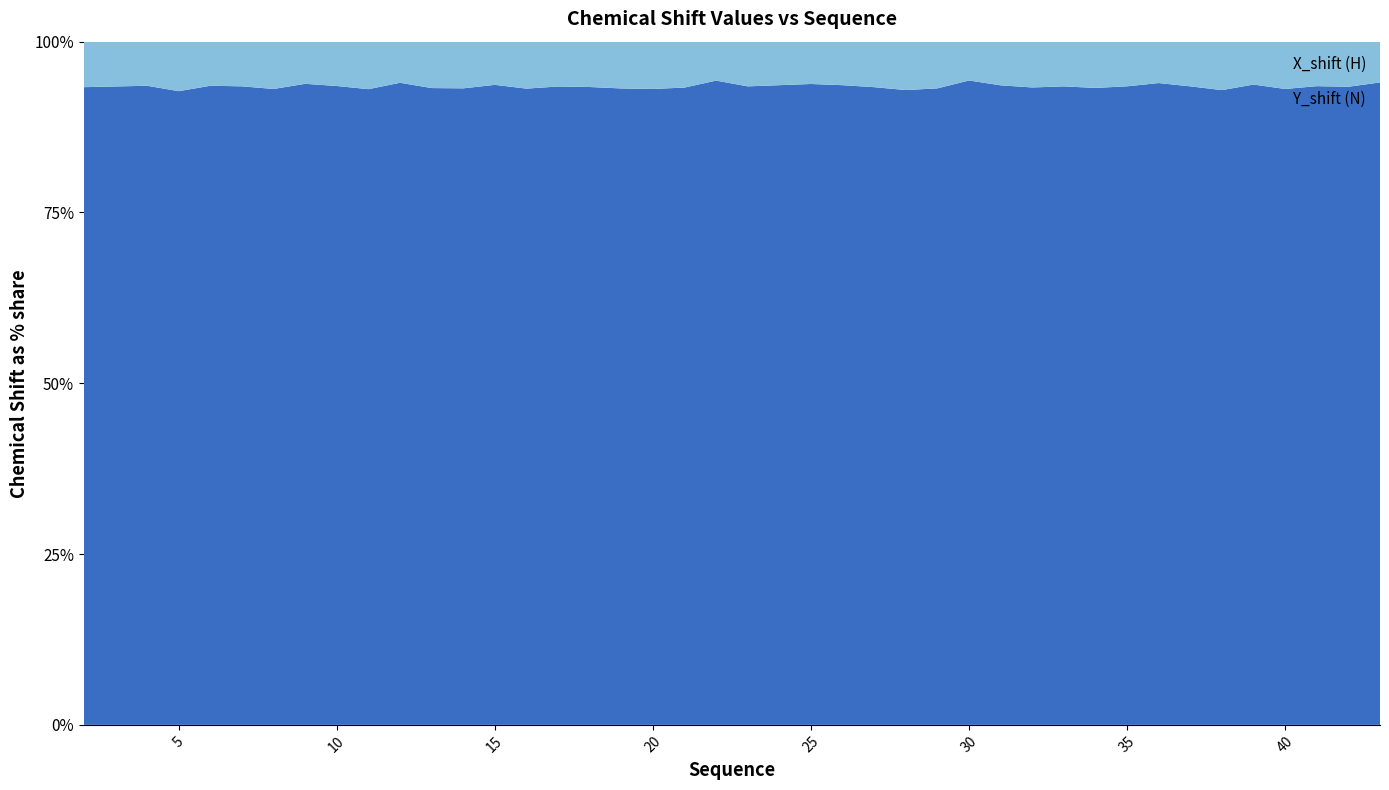

Reading right to left, list all the values displayed in this chart.

Y_shift: 109.7	130.1	129.8	126.1	124.1	126.6	121.8	120.4	118.1	109.2	117.3	119.0	118.5	126.4	128.9	121.6	124.6	115.4	120.4	115.0	113.1	121.1	121.6	127.6	122.3	127.8	127.7	123.2	113.2	122.0	123.7	105.9	126.4	128.9	125.5	120.1	125.2	107.0	113.6	113.1
X_shift: 7.0	9.2	9.0	9.4	8.3	9.7	8.5	7.8	8.3	7.9	8.2	8.5	8.1	7.6	9.5	9.3	8.9	7.9	8.0	8.0	6.8	8.7	9.0	9.4	8.7	9.0	9.4	8.3	8.3	8.9	7.9	7.9	8.8	8.5	9.3	8.4	8.6	8.4	7.8	8.1